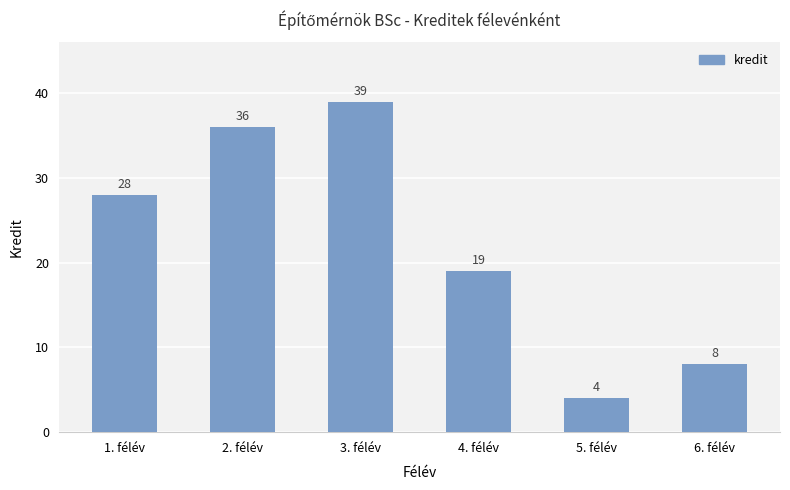

The chart shows a value of 5 at 6. félév. True or false?

False